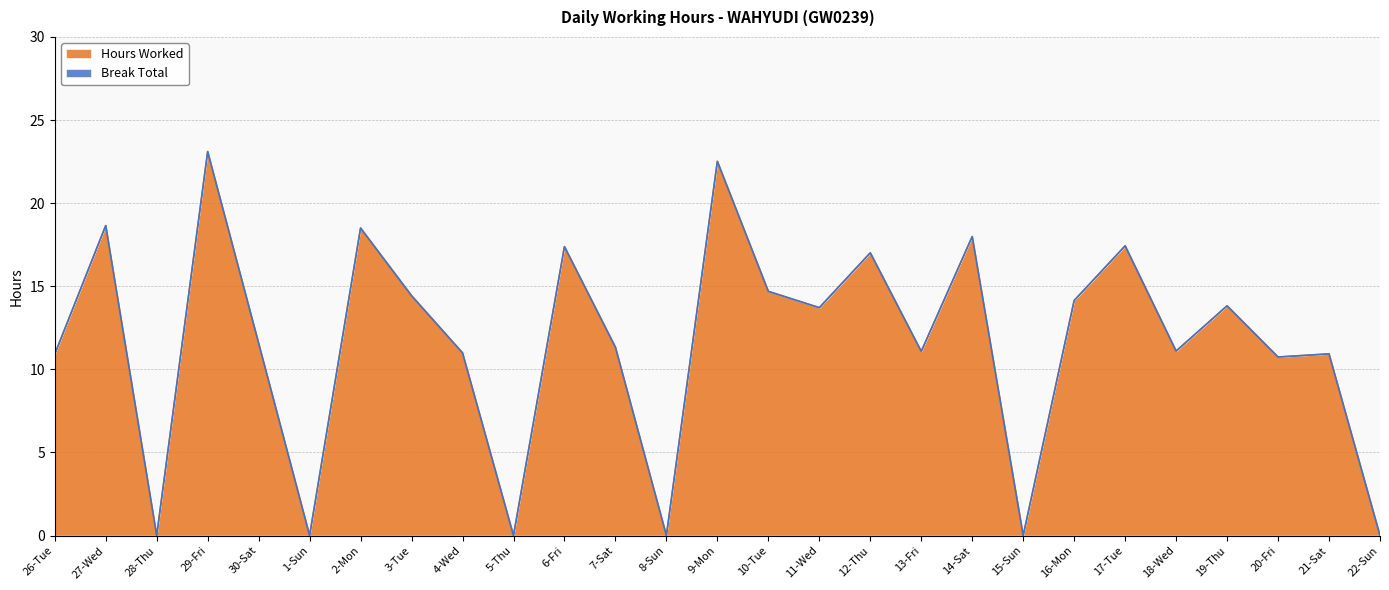

True or false: the data has more than 2 interior local peaks.

True